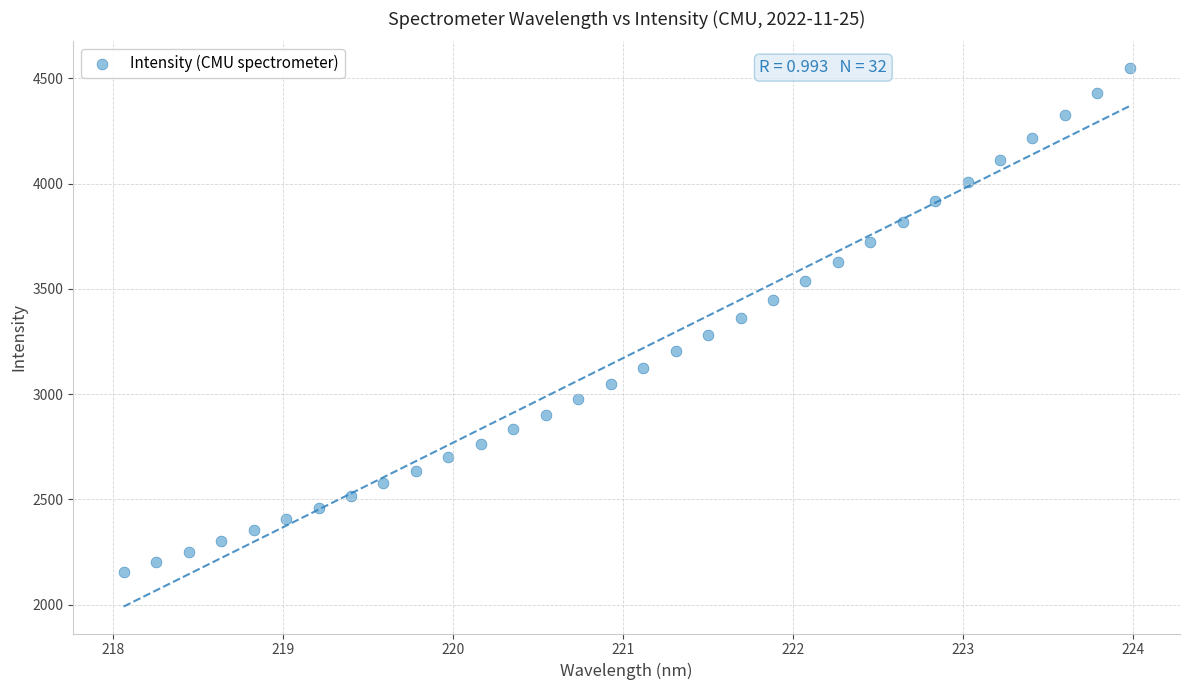

What is the range of X values (max minus min)?

5.9